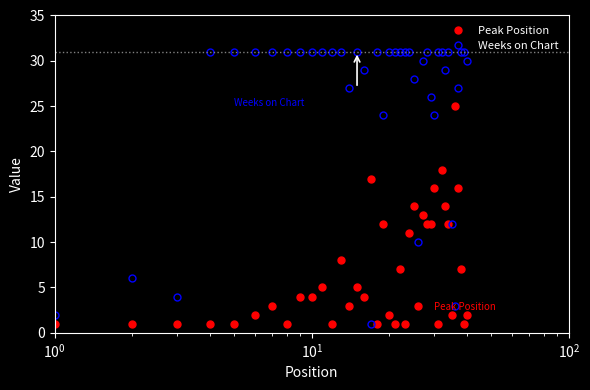

What is the difference between the maximum and minimum values in the Peak Position series?

24